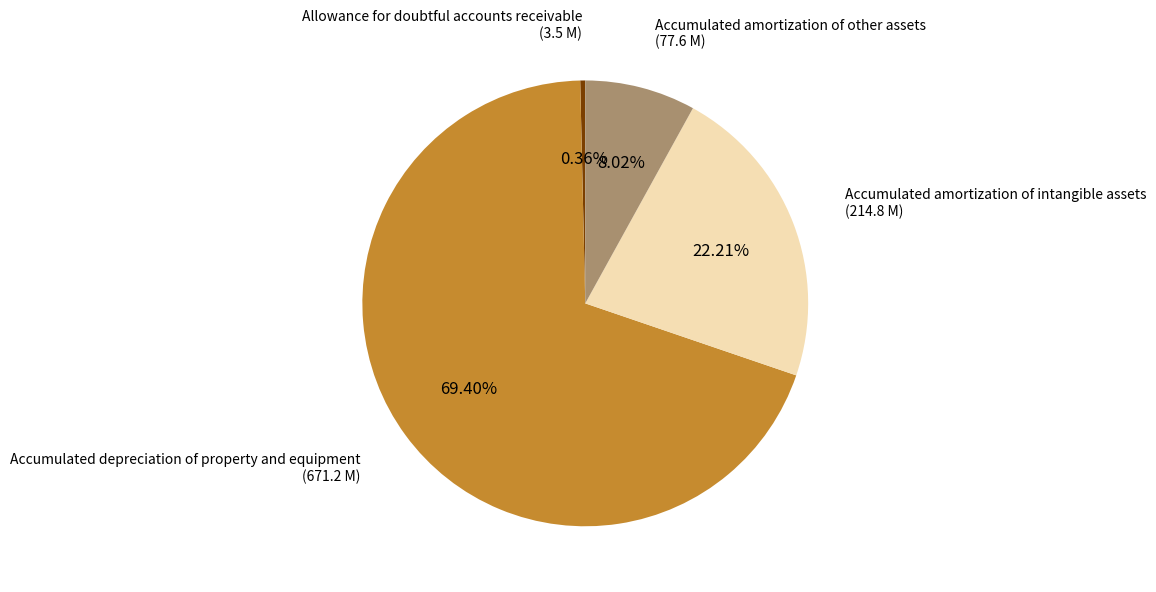

Is there any slice that represents more than half of the pie?

Yes